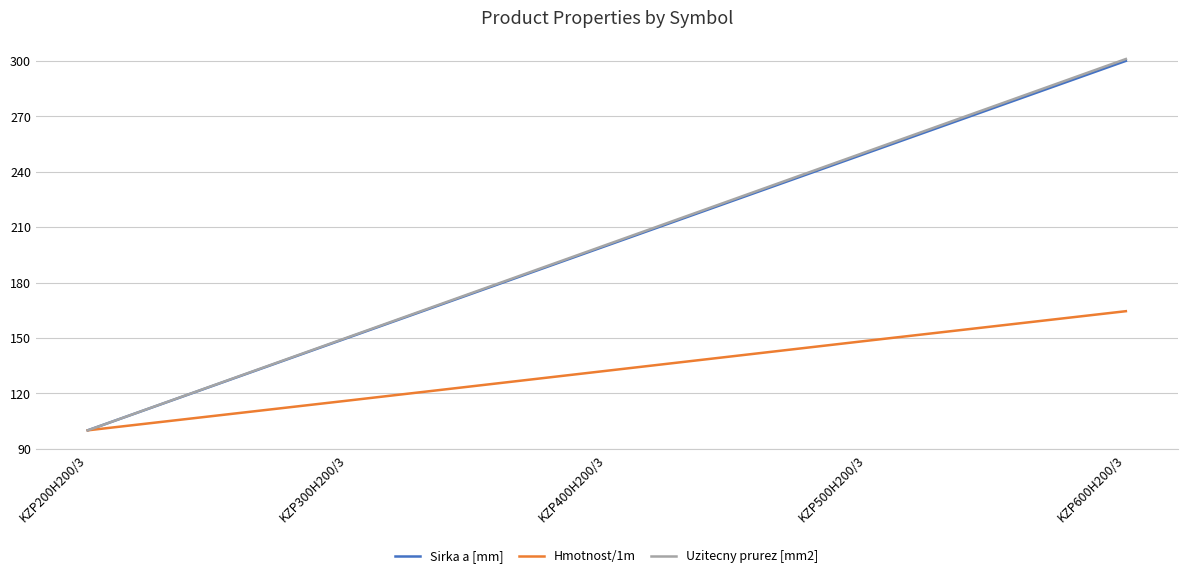

At which label is Hmotnost/1m closest to 132?

KZP400H200/3